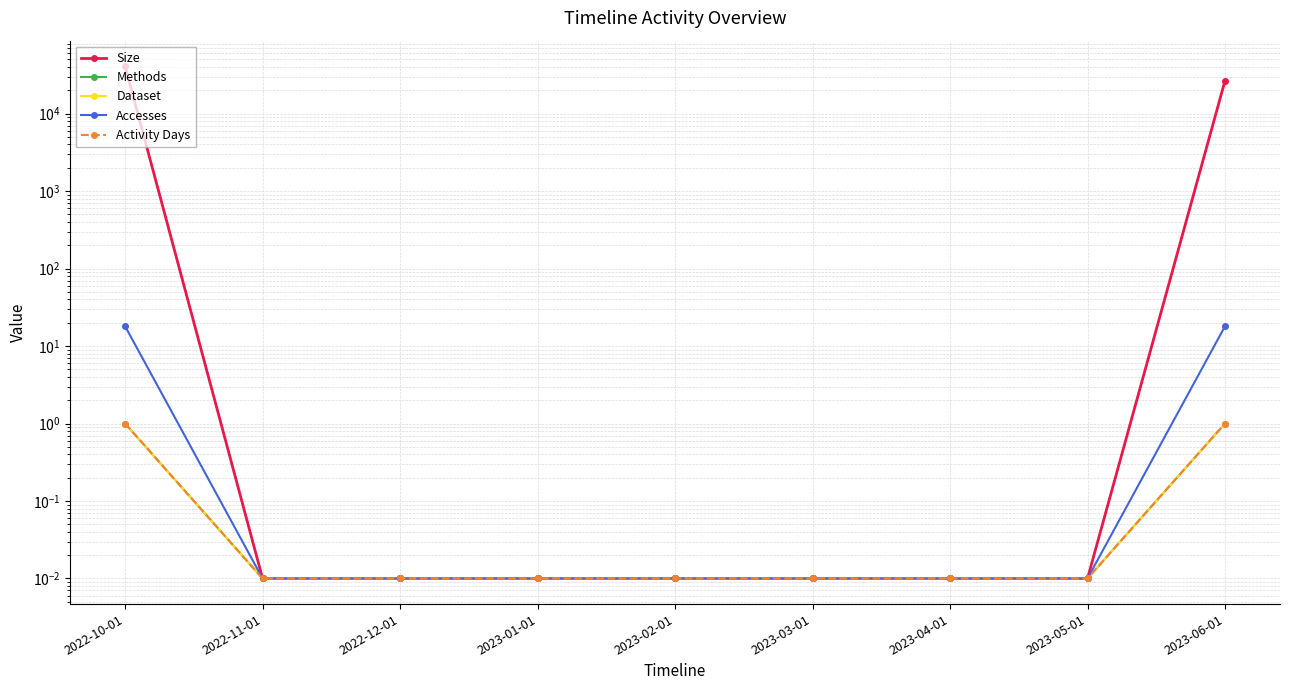

The value of Size at 2023-06-01 is 45506.9. True or false?

False